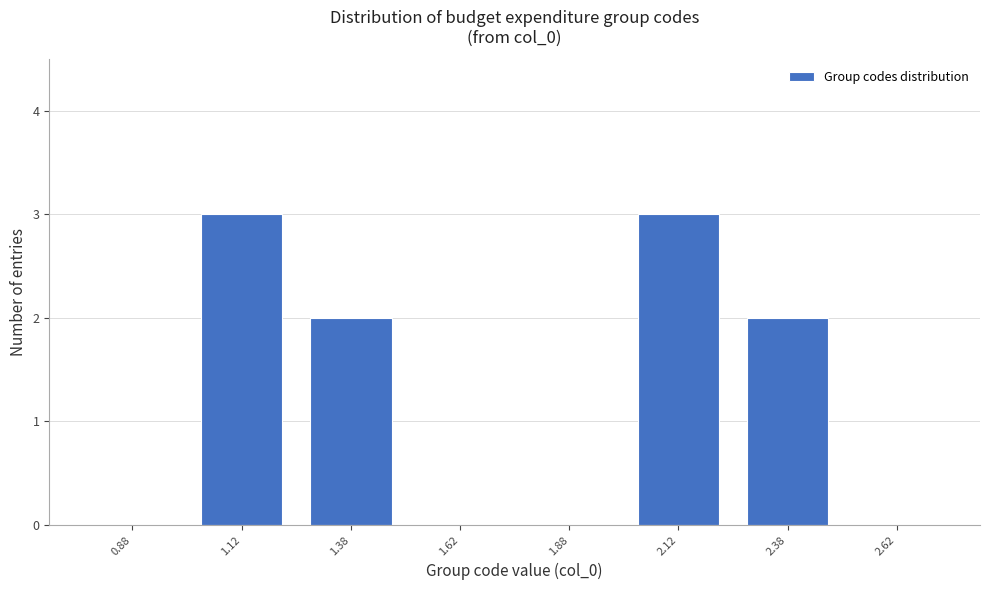

Reading left to right, list every bar in this chart as the range it spans on the x-axis followed by its height. The values are not printed on the chart, so give them approximately, as read against the axis.

0.75 to 1.00: 0
1.00 to 1.25: 3
1.25 to 1.50: 2
1.50 to 1.75: 0
1.75 to 2.00: 0
2.00 to 2.25: 3
2.25 to 2.50: 2
2.50 to 2.75: 0